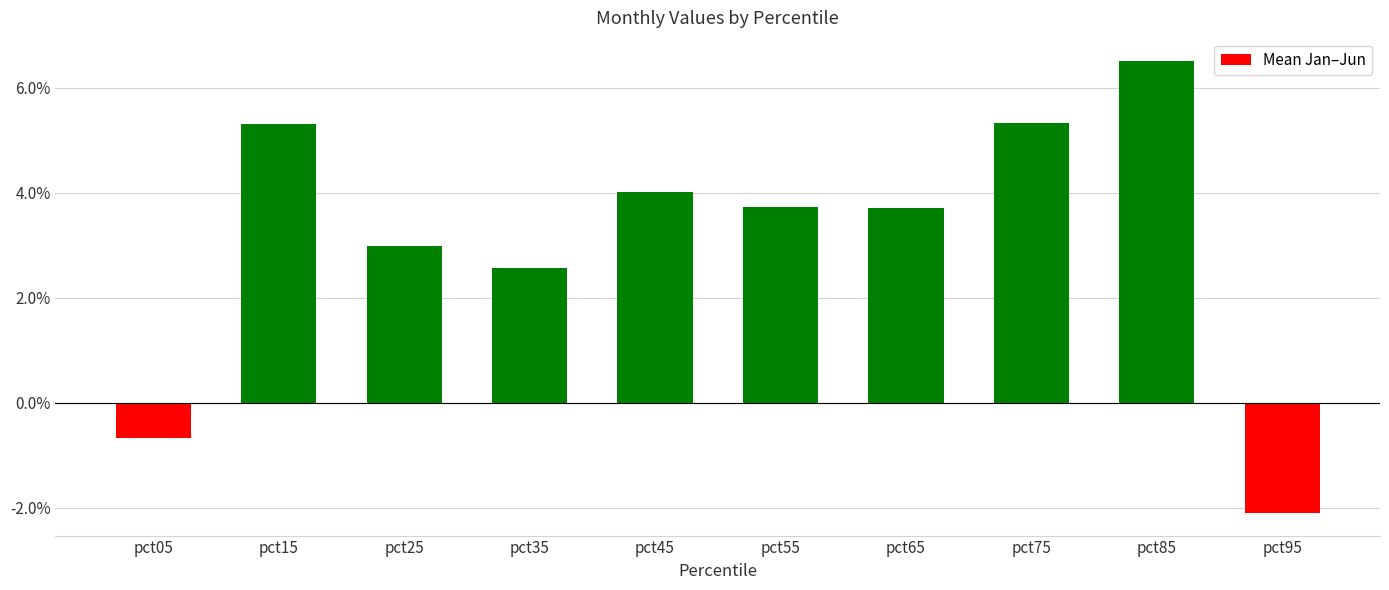

Does the chart contain any negative values?

Yes